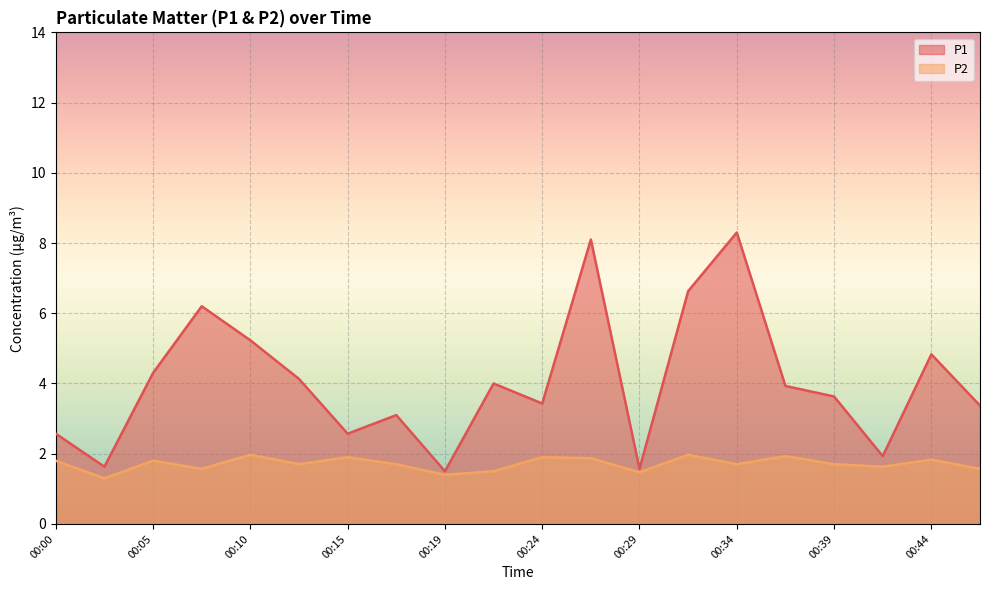

What is the total value across all series at 00:07?

7.8